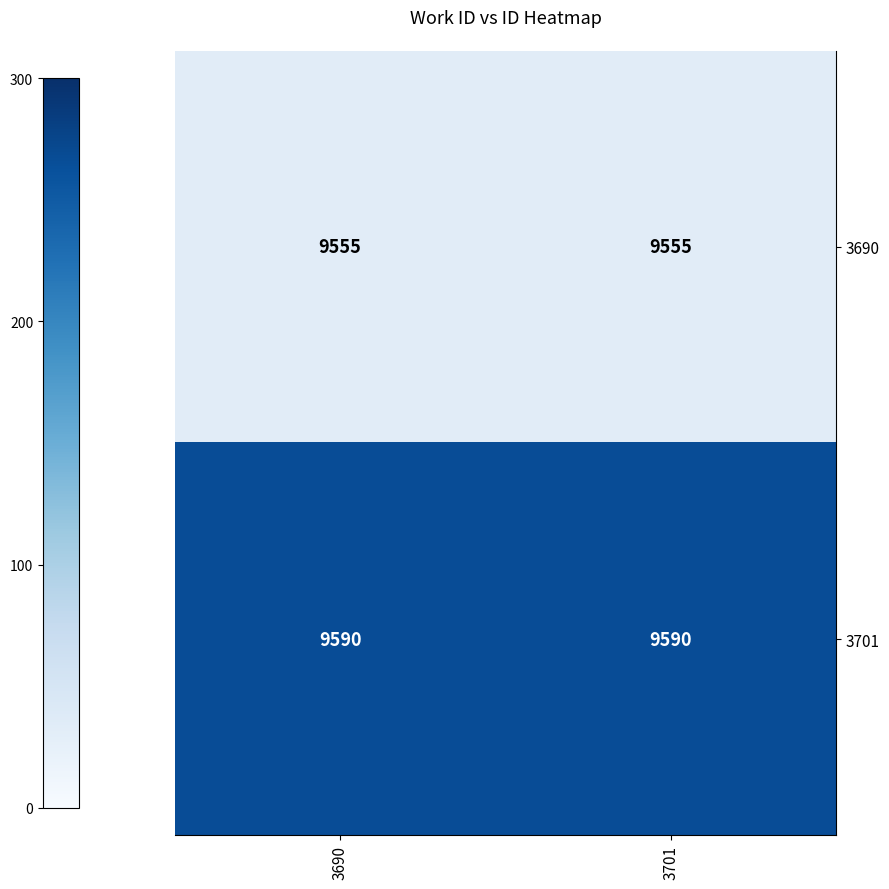

Is it true that 3690 equals 5989 at 3690?

False